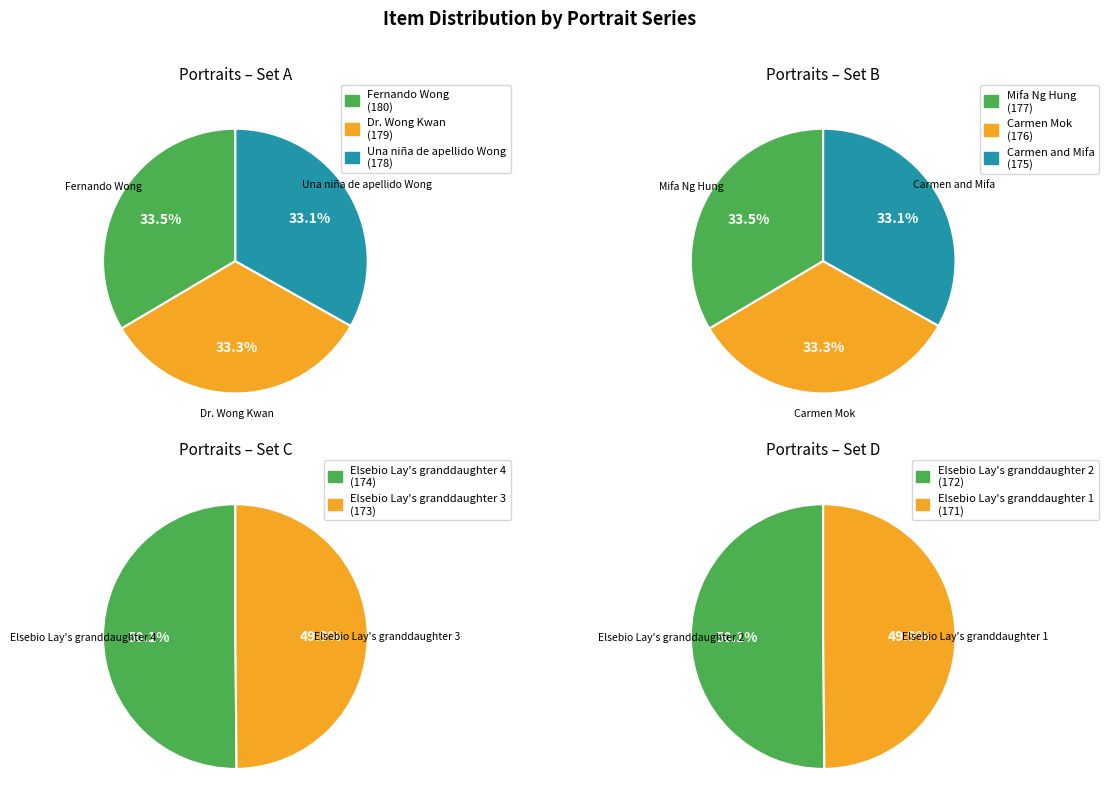

How many slices are in this pie chart?

10